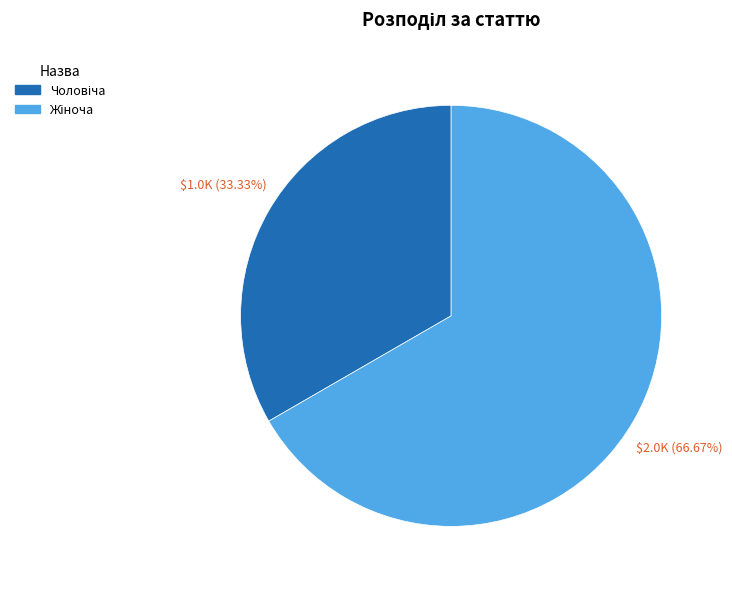

Count the number of slices in the pie.

2